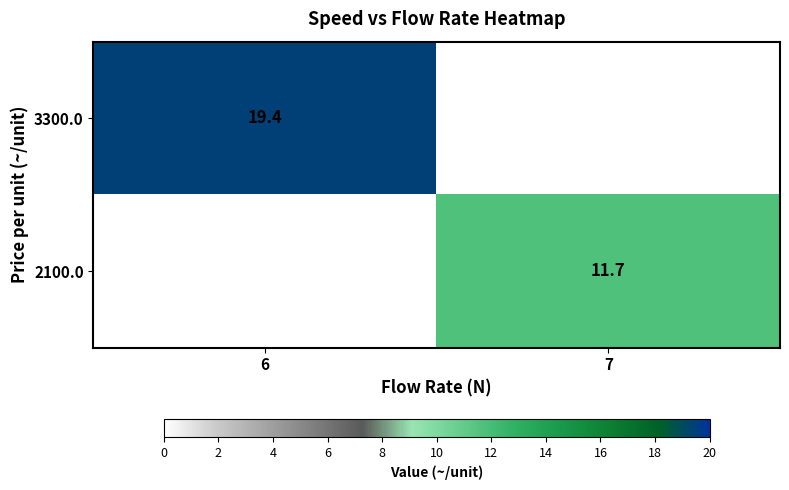

The 2100.0 series shows 16.5 at 7. True or false?

False